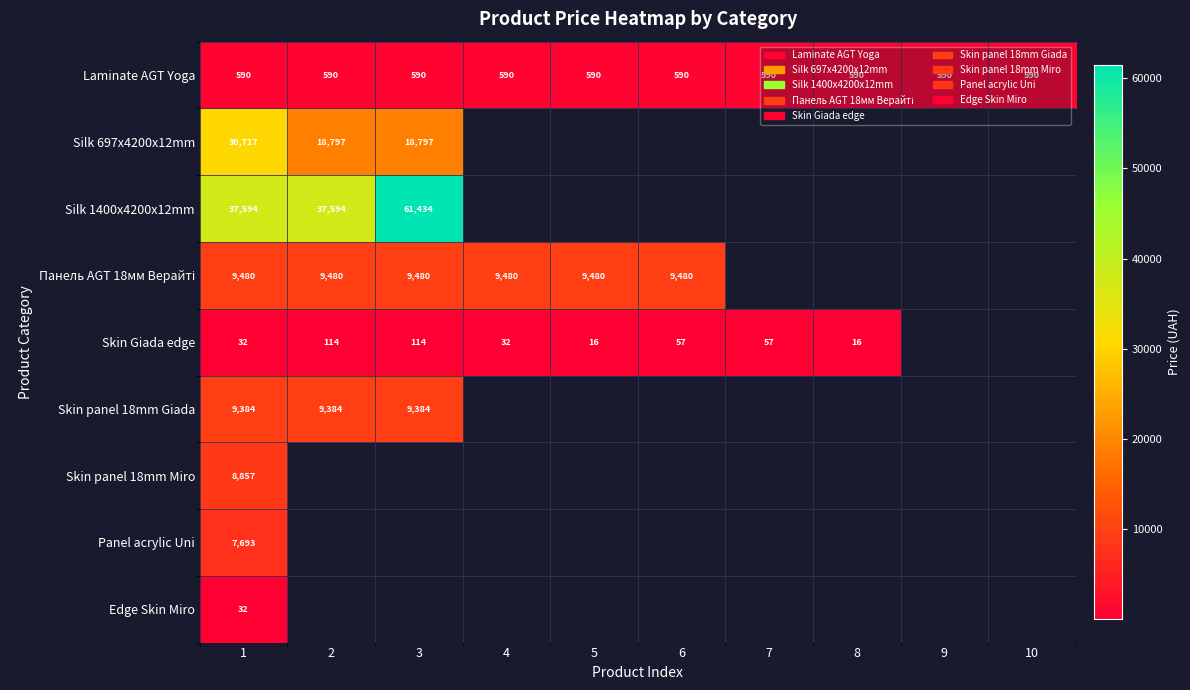

The value of Skin Giada edge at 6 is 84.7. True or false?

False